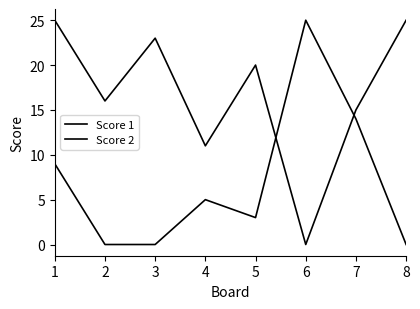

Is the value of Score 1 at 7 greater than the value of Score 2 at 5?

Yes